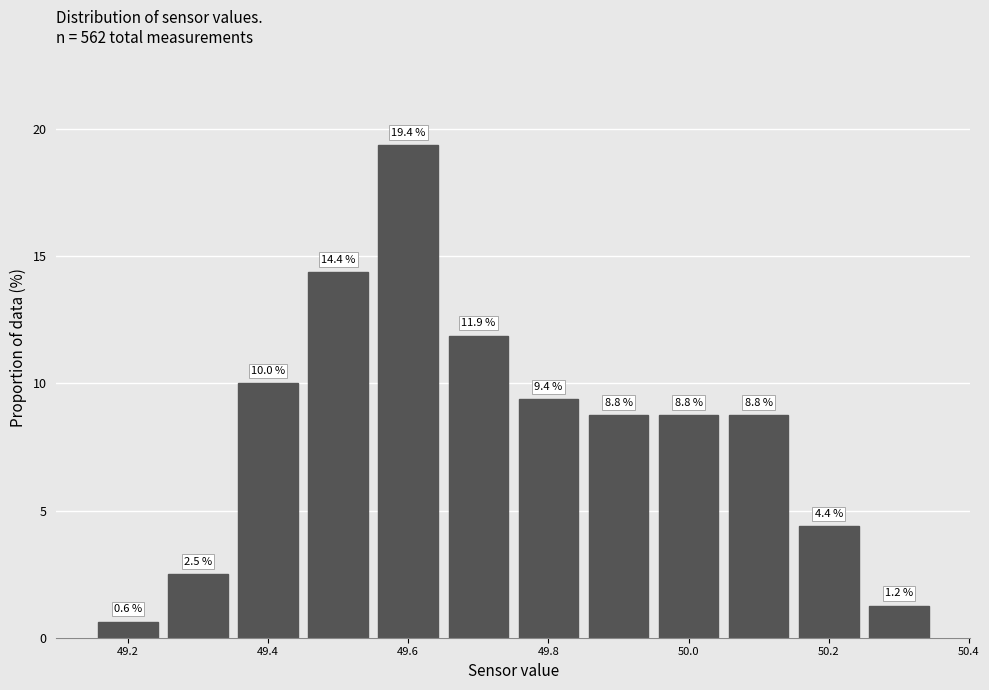

Reading left to right, transcribe this chart: for each bar, give the range it covers on the x-axis and its height. The bar edges are not printed on the chart, so give them approximately, as read against the axis.

49.15 to 49.25: 0.6
49.25 to 49.35: 2.5
49.35 to 49.45: 10.0
49.45 to 49.55: 14.4
49.55 to 49.65: 19.4
49.65 to 49.75: 11.9
49.75 to 49.85: 9.4
49.85 to 49.95: 8.8
49.95 to 50.05: 8.8
50.05 to 50.15: 8.8
50.15 to 50.25: 4.4
50.25 to 50.35: 1.2